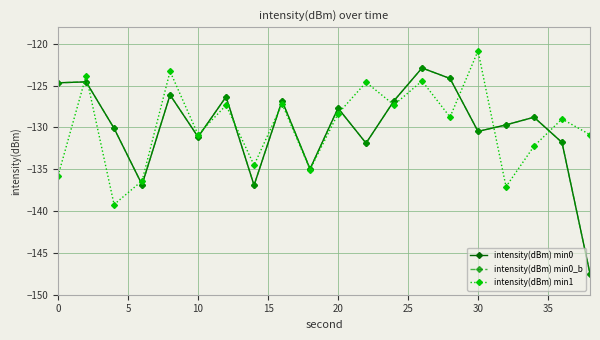

True or false: intensity(dBm) min0 and intensity(dBm) min0_b intersect in this chart.

False